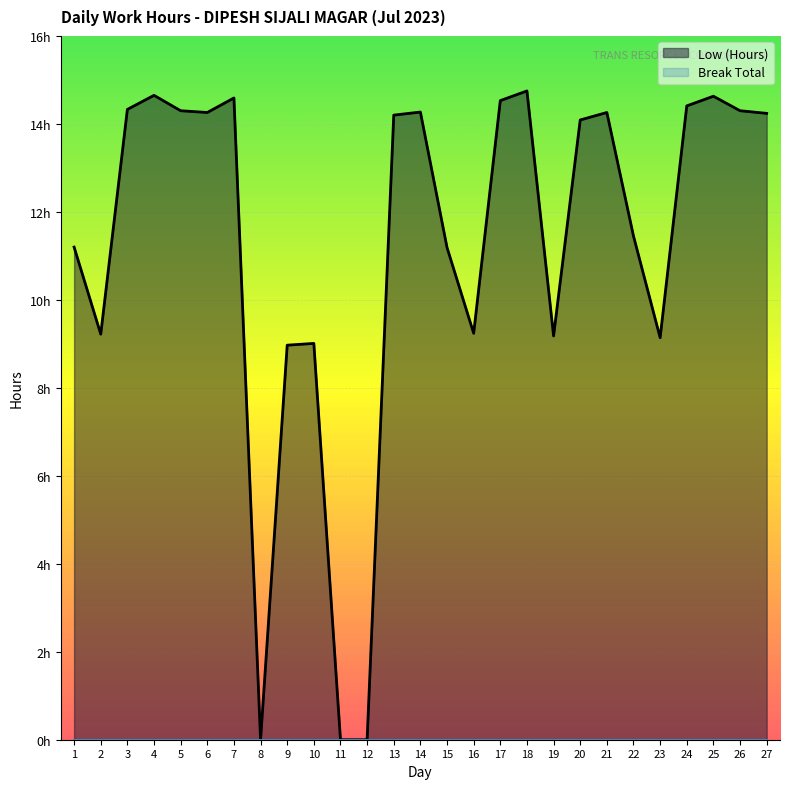

True or false: there are more than 2 points higher than both neighbors.

True